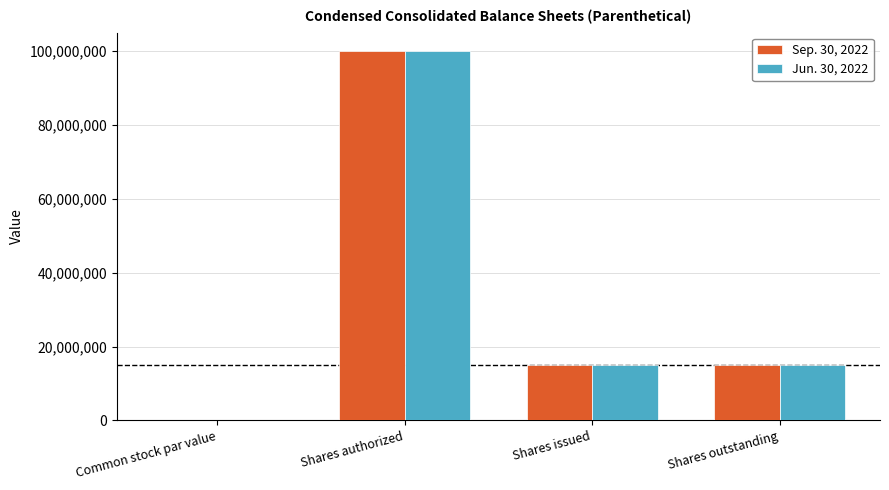

What is the maximum value shown in the chart?

100000000.0